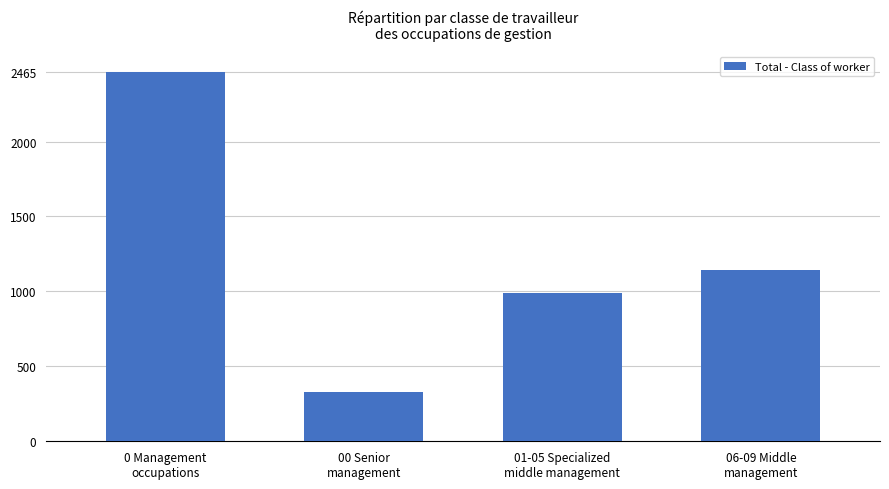

What is the approximate value at 0 Management
occupations, to the nearest 50?

2450